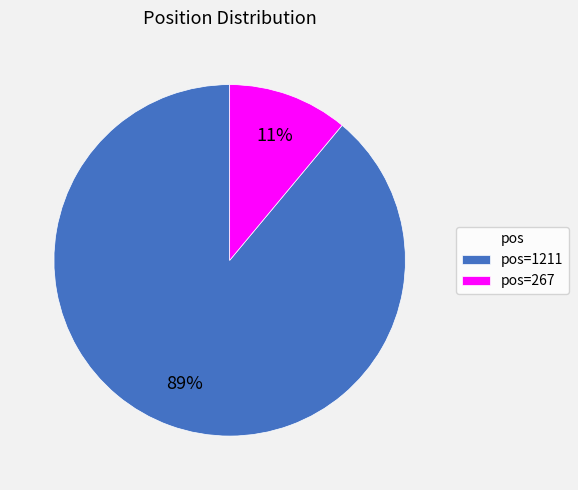

To the nearest percent, what portion does pos=267 represent?

11%